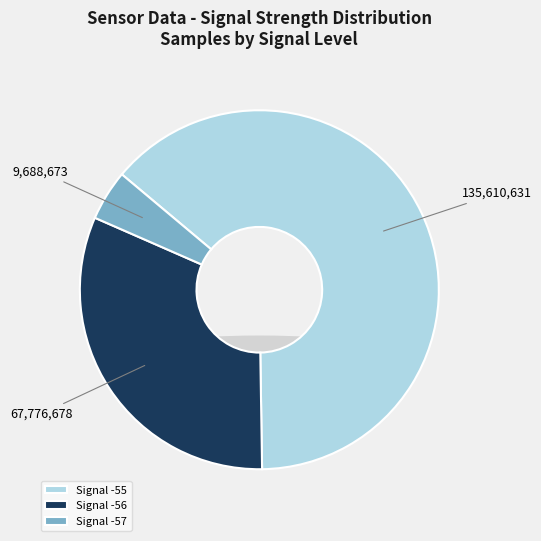

Do Signal -56 and Signal -55 together represent more than half of the pie?

Yes